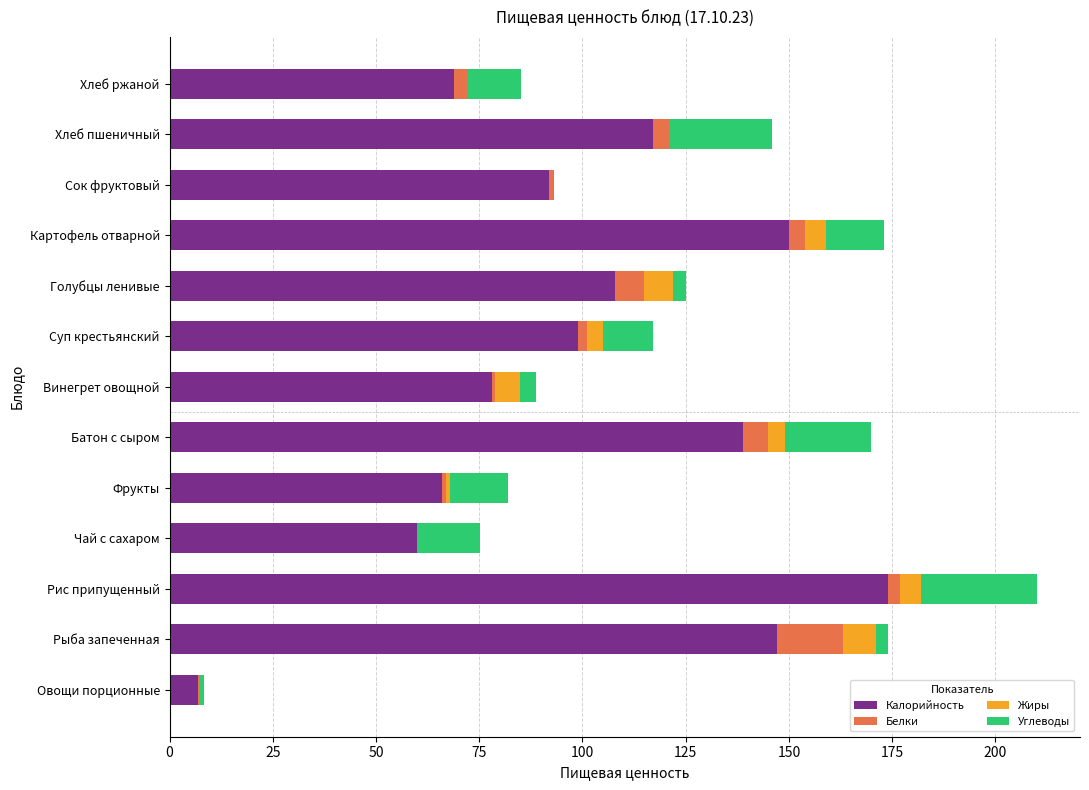

Is it true that Калорийность equals 63.6 at Суп крестьянский?

False